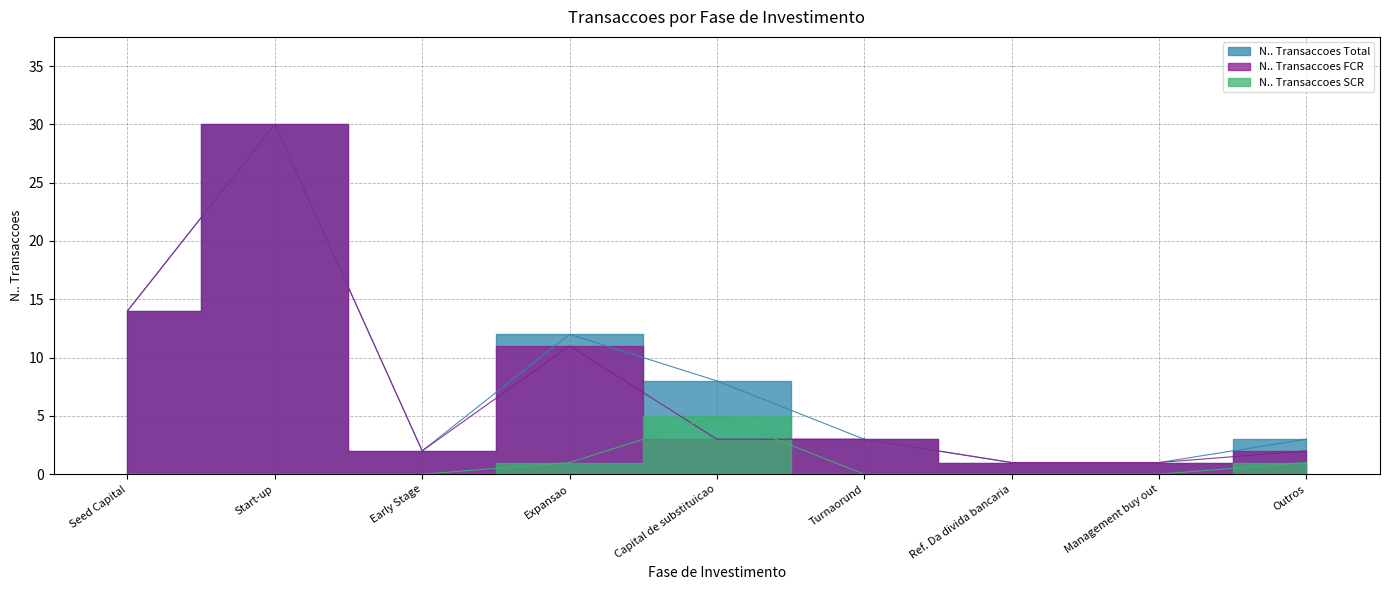

What is the sum of all N.. Transaccoes SCR values?

7